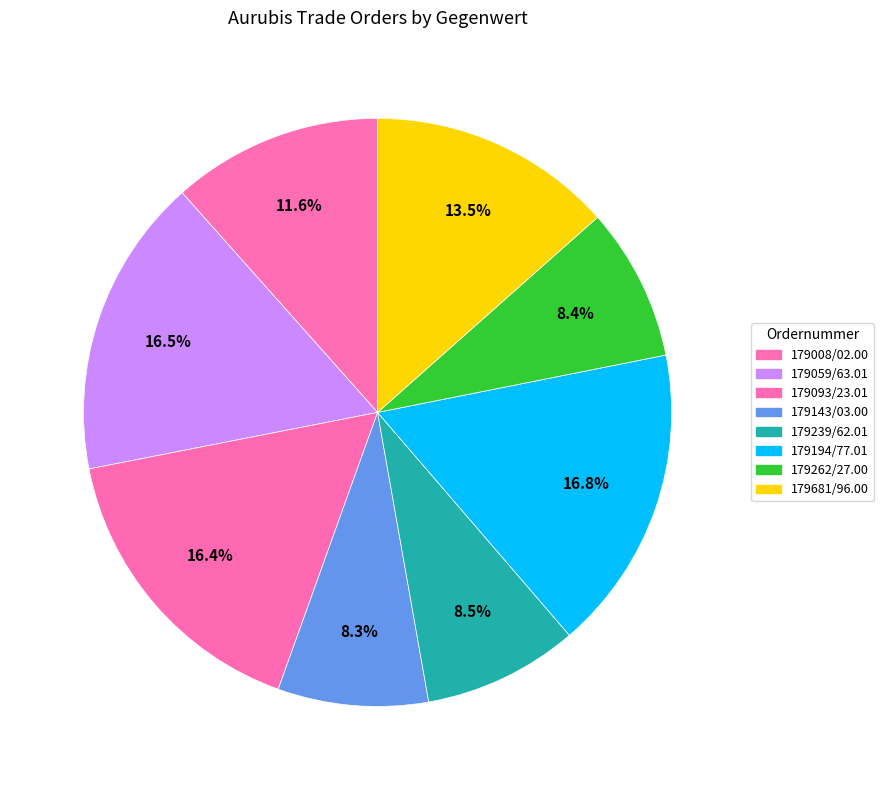

Rank the categories by value from highest to lowest.

179194/77.01, 179059/63.01, 179093/23.01, 179681/96.00, 179008/02.00, 179239/62.01, 179262/27.00, 179143/03.00